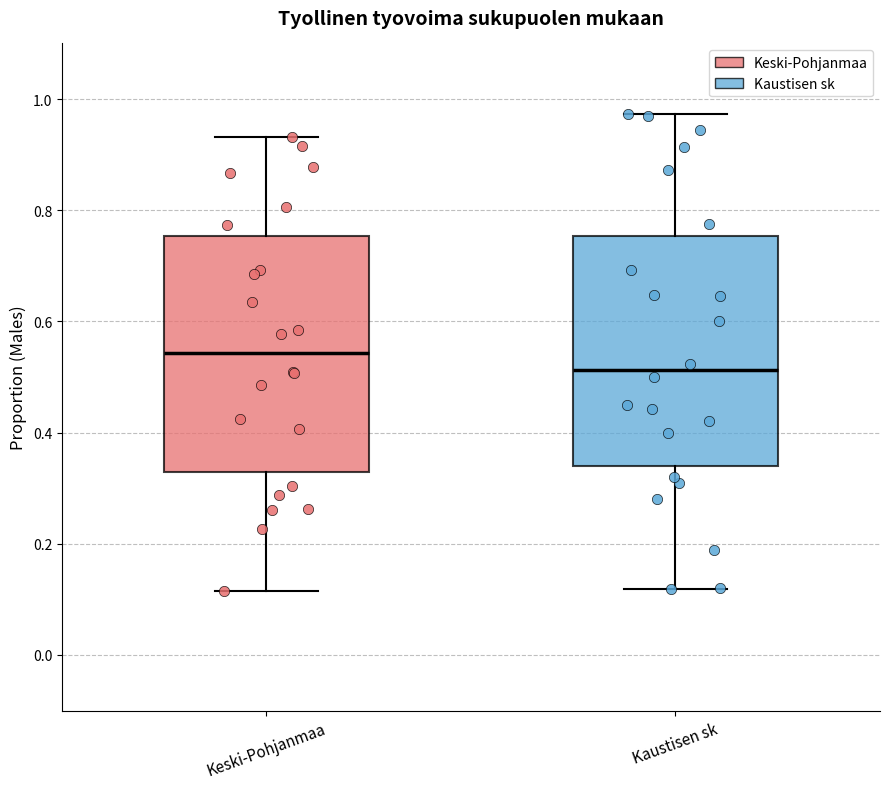

Reading left to right, transcribe this box plot: for each box, give where its median line is, the range the box spans, and where its two whiskers end, as read against the y-axis. The values are not printed on the chart, so give them approximately, as read against the axis.

Keski-Pohjanmaa: median 0.54, box 0.32 to 0.76, whiskers 0.12 to 0.94
Kaustisen sk: median 0.52, box 0.34 to 0.76, whiskers 0.12 to 0.98